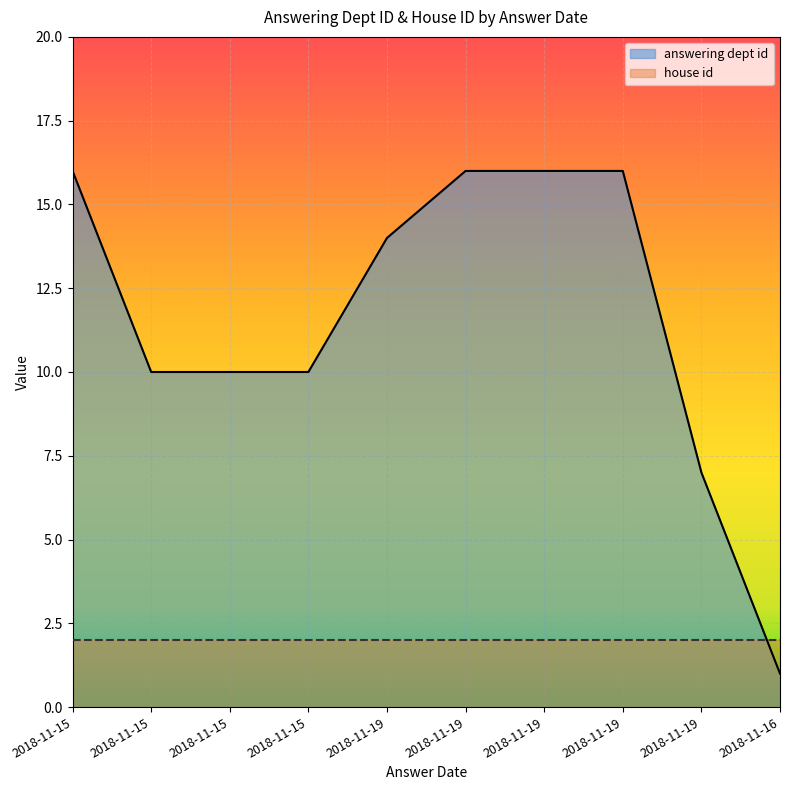

How many categories are shown in the chart?

10